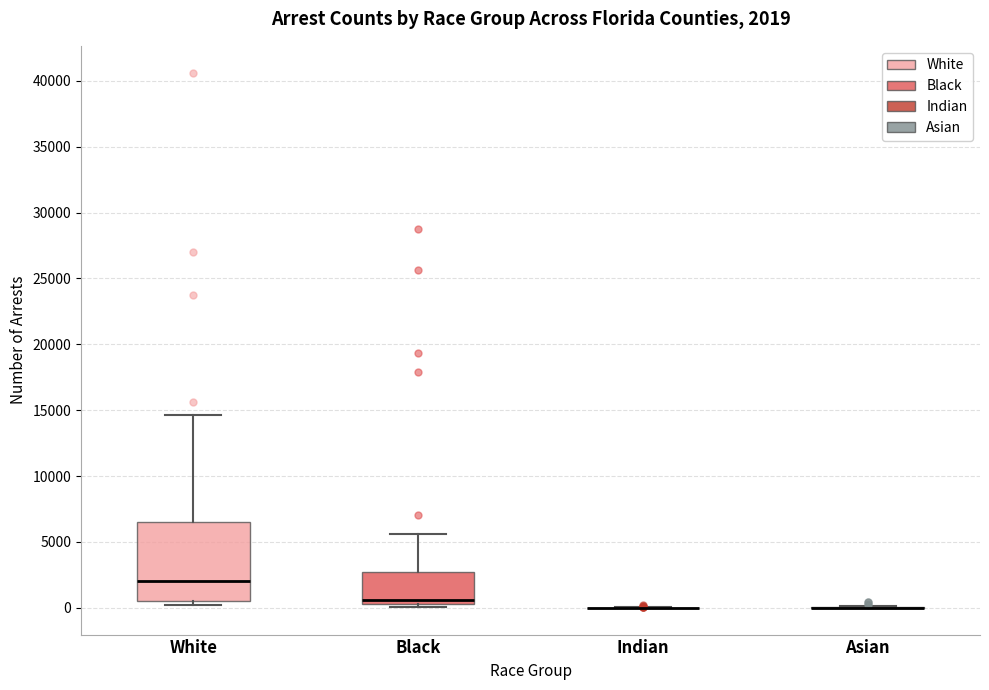

Which box is the tallest, from its lower edge to its upper edge?

White